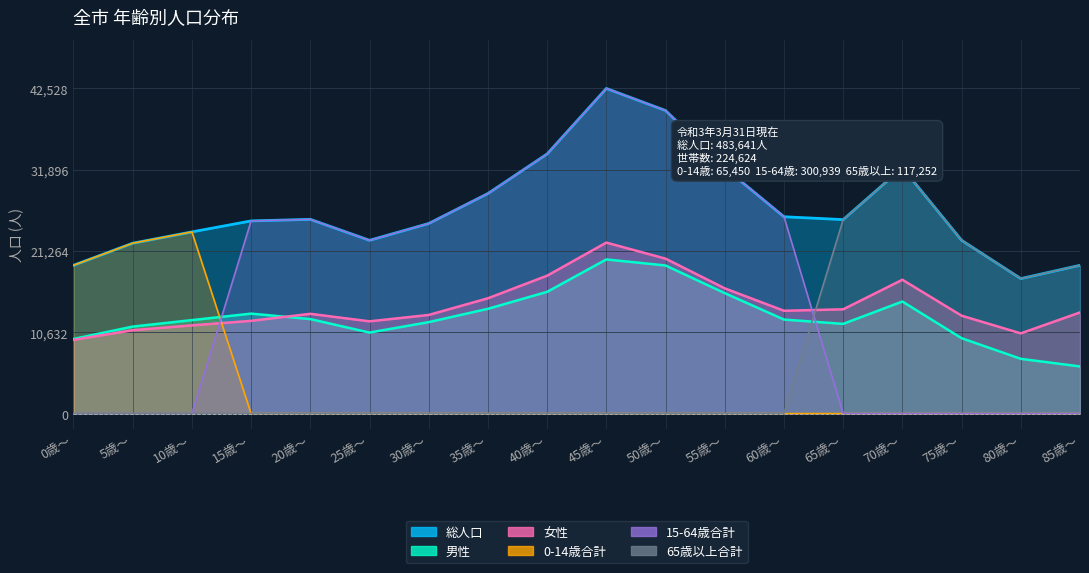

Reading right to left, what are all the values shown in this chart?

総人口: 19396	17655	22666	32162	25373	25747	32137	39639	42528	33962	28786	24864	22664	25408	25204	23764	22286	19400
男性: 6166	7163	9861	14657	11733	12300	15757	19373	20163	15924	13704	11963	10597	12359	13075	12227	11379	9761
女性: 13230	10492	12805	17505	13640	13447	16380	20266	22365	18038	15082	12901	12067	13049	12129	11537	10907	9639
0-14歳合計: 0	0	0	0	0	0	0	0	0	0	0	0	0	0	0	23764	22286	19400
15-64歳合計: 0	0	0	0	0	25747	32137	39639	42528	33962	28786	24864	22664	25408	25204	0	0	0
65歳以上合計: 19396	17655	22666	32162	25373	0	0	0	0	0	0	0	0	0	0	0	0	0